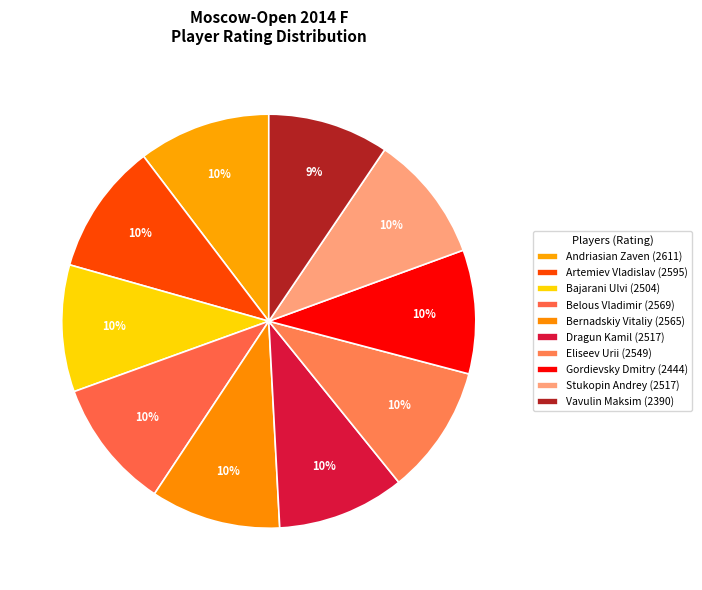

To the nearest percent, what portion does Bajarani Ulvi represent?

10%